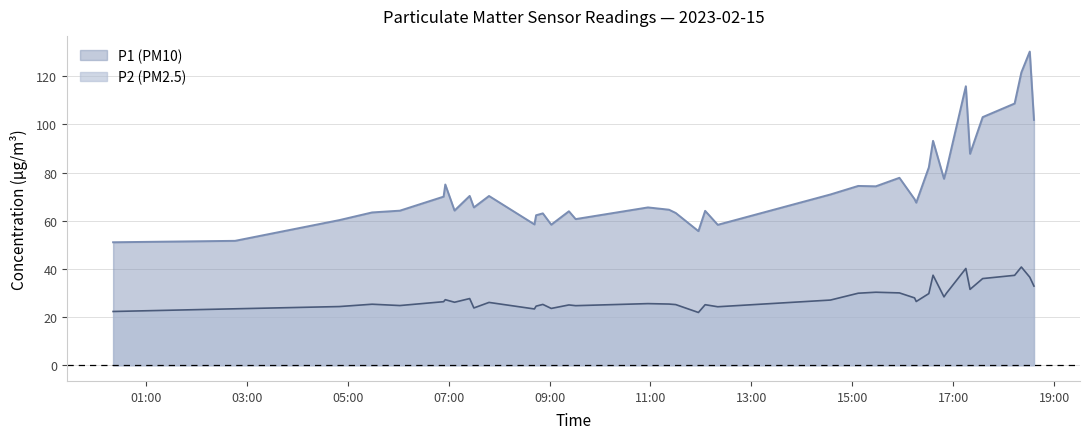

What is the spread (max minus min) of values at 16:31?

52.4